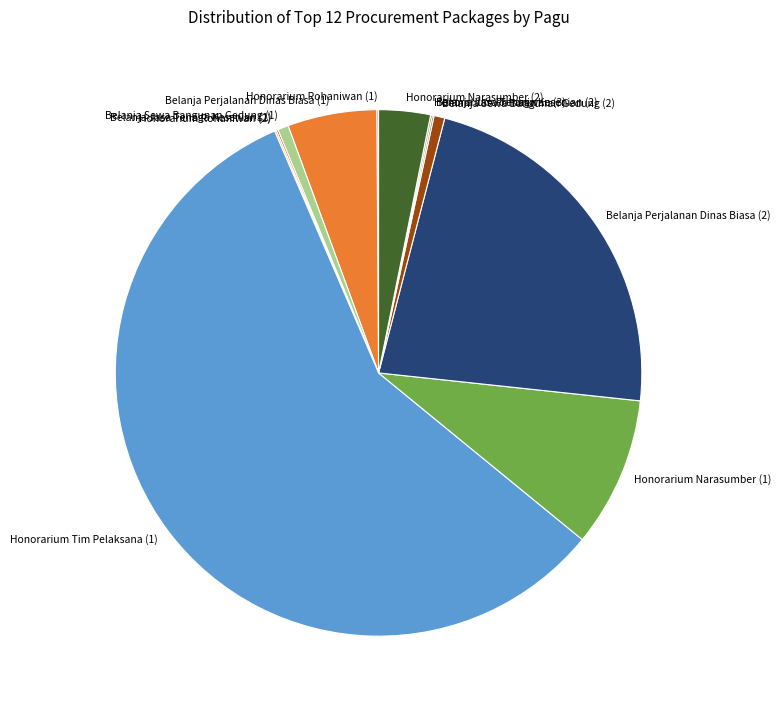

The Honorarium Narasumber (1) slice represents 22% of the pie. True or false?

False